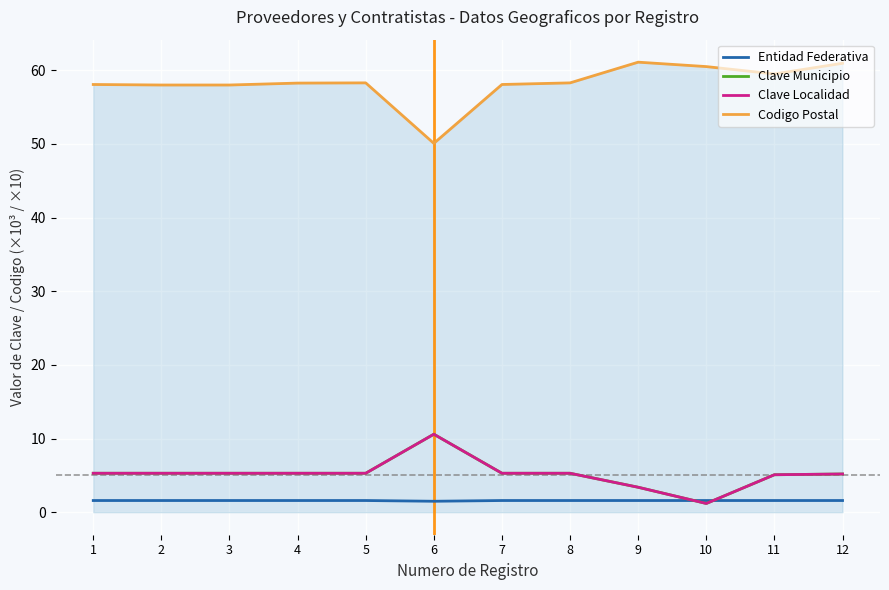

What is the difference between the Clave Municipio values at 2 and 6?

5.3